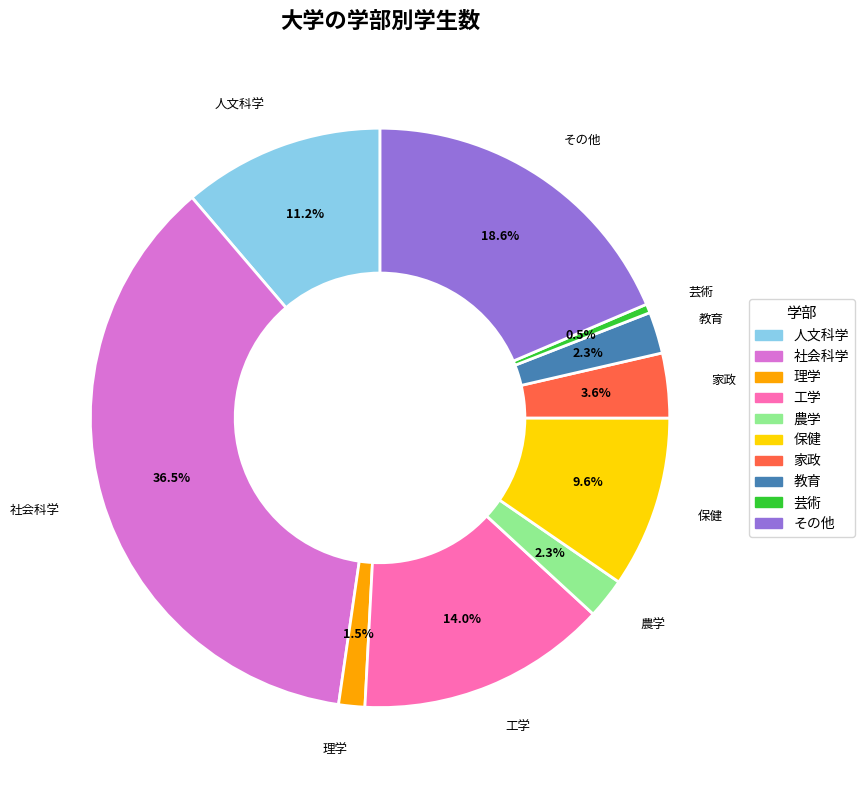

Combined, do その他 and 社会科学 account for over 50%?

Yes